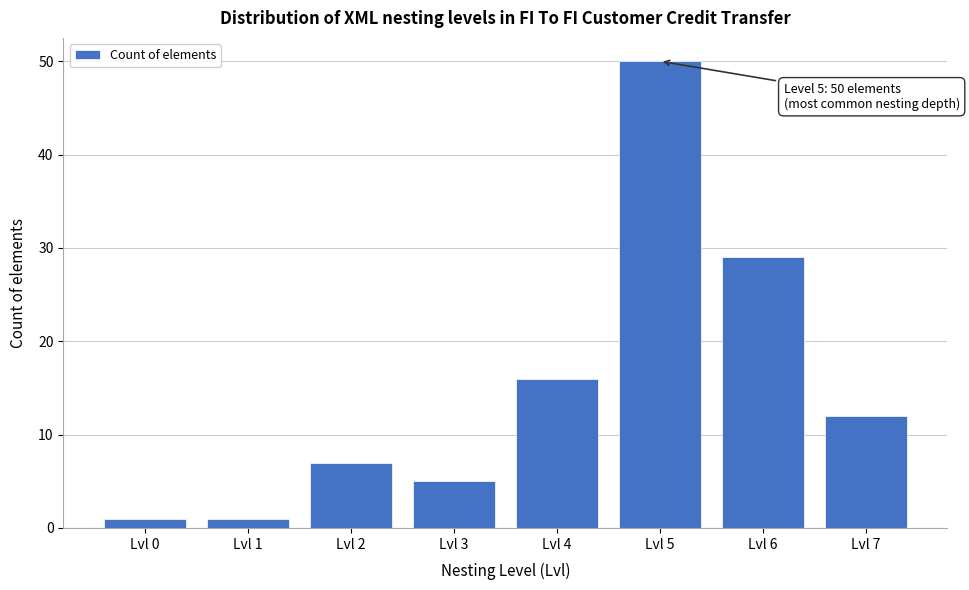

Reading left to right, extract all data points from this chart.

Lvl 0=1	Lvl 1=1	Lvl 2=7	Lvl 3=5	Lvl 4=16	Lvl 5=50	Lvl 6=29	Lvl 7=12